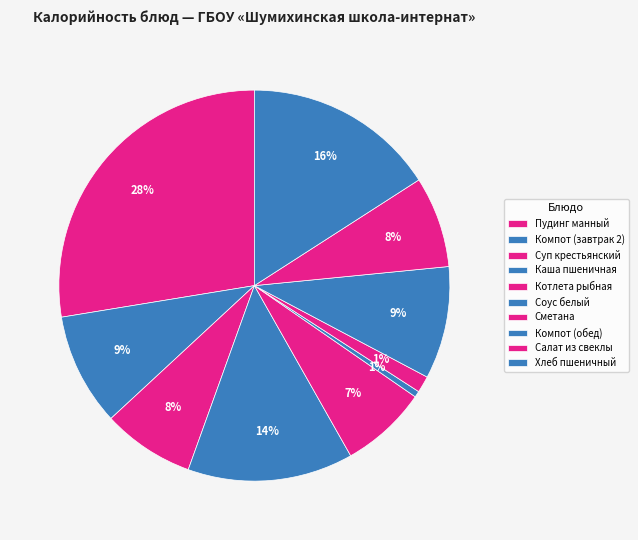

How many slices are in this pie chart?

10